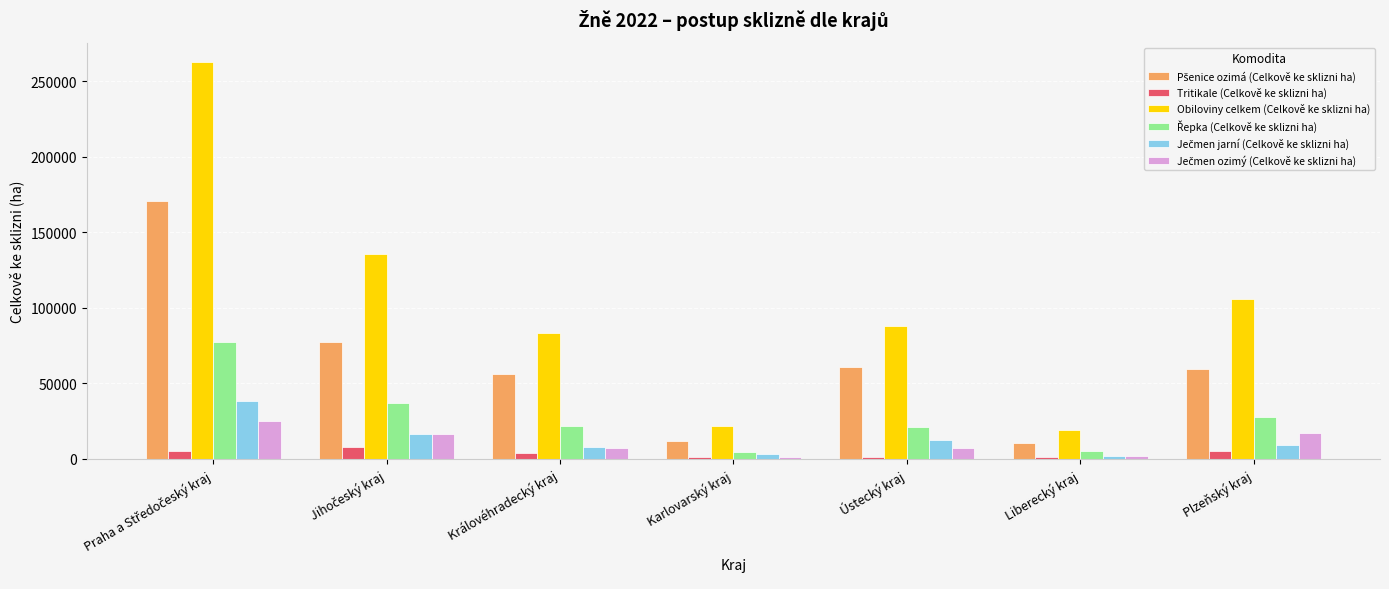

Between Karlovarský kraj and Ústecký kraj, which series saw the biggest shift?

Obiloviny celkem (Celkově ke sklizni ha)